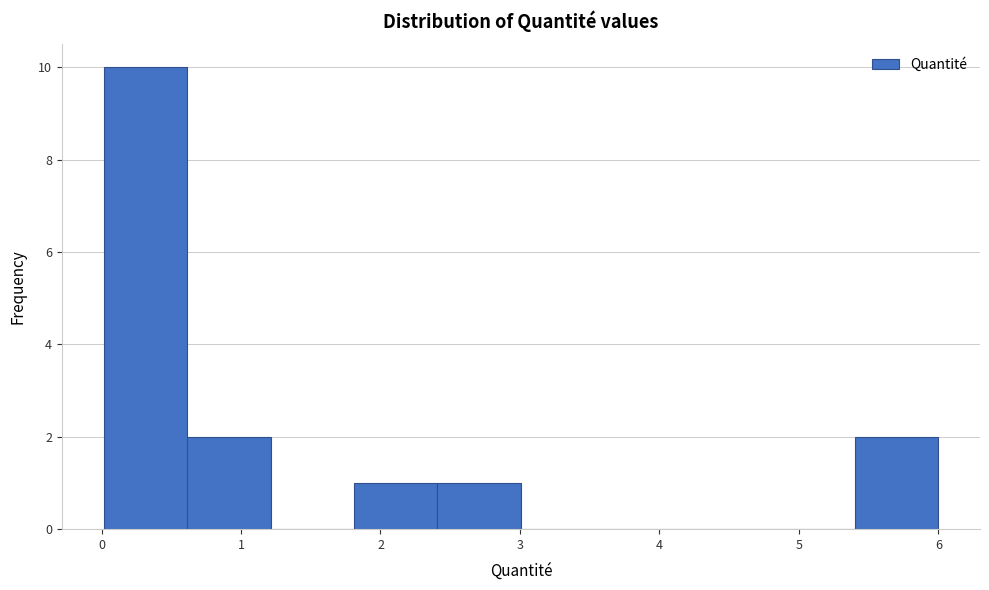

Which range on the x-axis has the tallest bar?

0.0 to 0.6